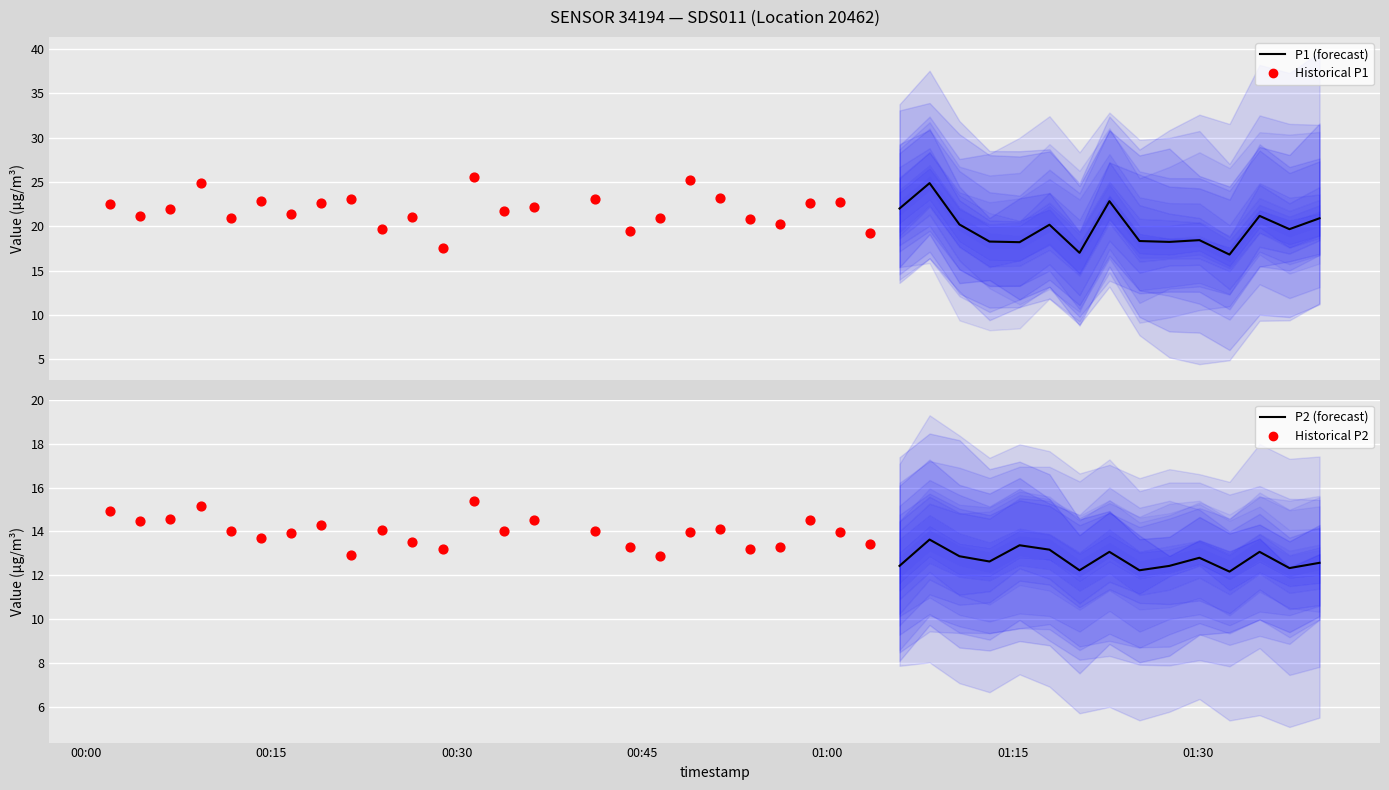

Which series has the largest Y range (max minus min)?

P1